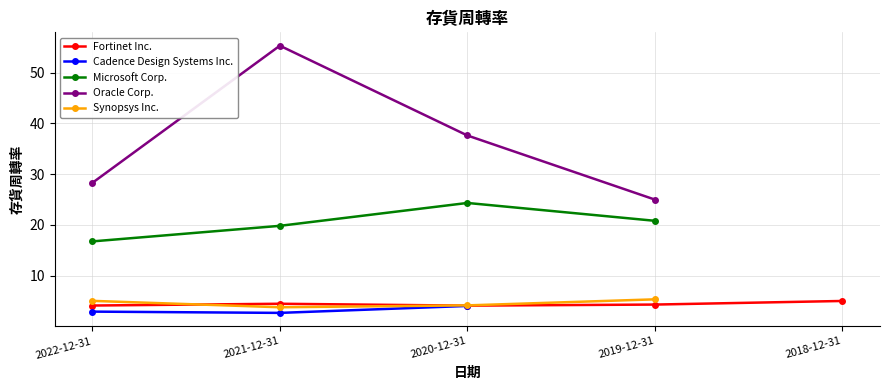

What is the label of the 1st point from the right?

2018-12-31